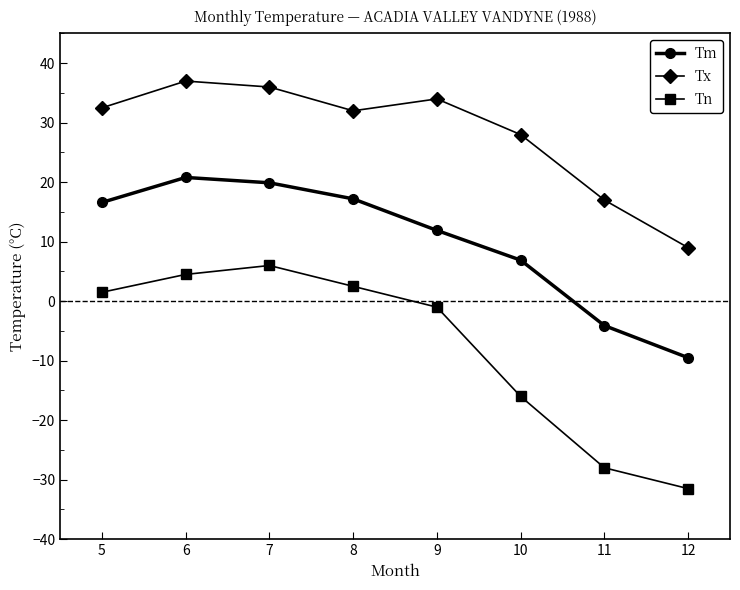

List the series in order of their peak value, highest first.

Tx, Tm, Tn